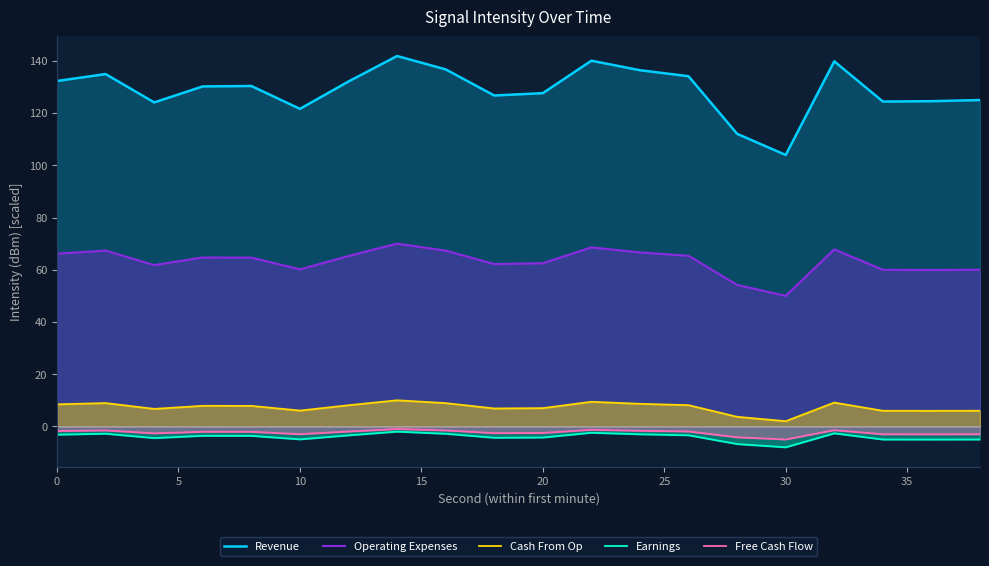

What is the minimum value shown in the chart?

-8.0